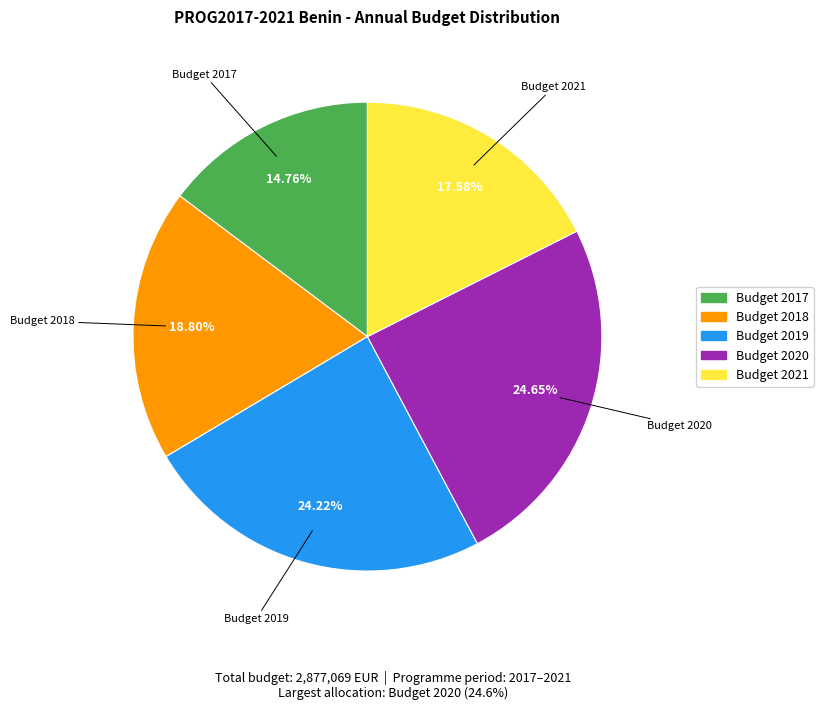

How many slices are in this pie chart?

5